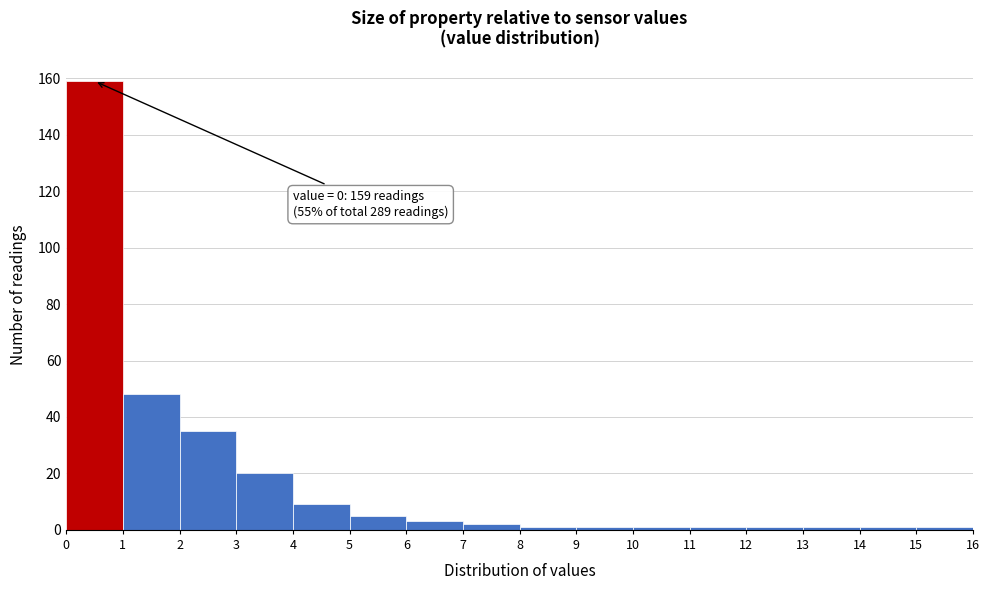

Over which range of the x-axis is the bar tallest?

0 to 1